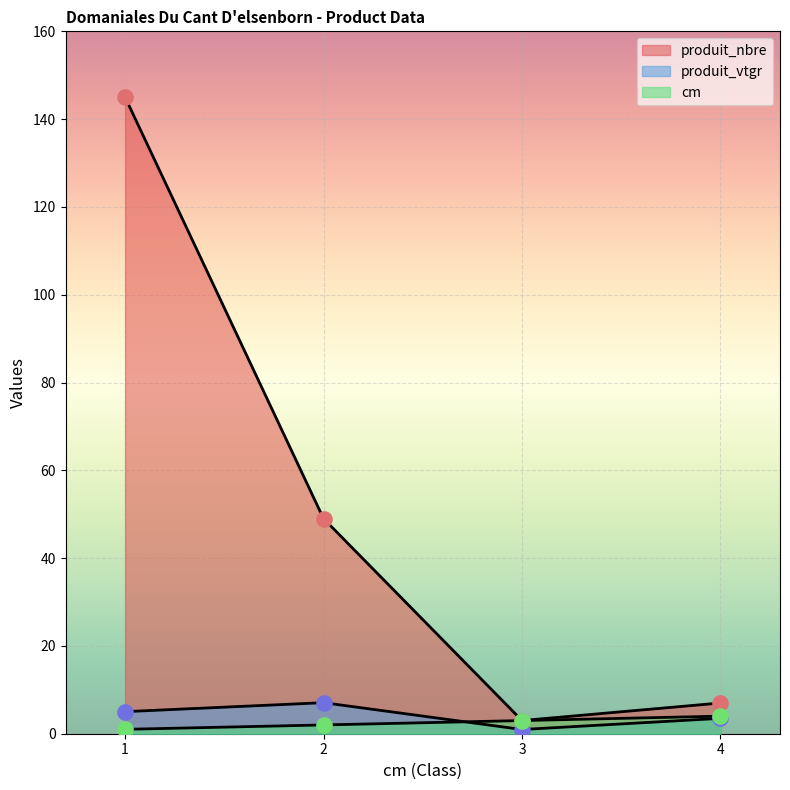

At which category is the sum across all series the highest?

1